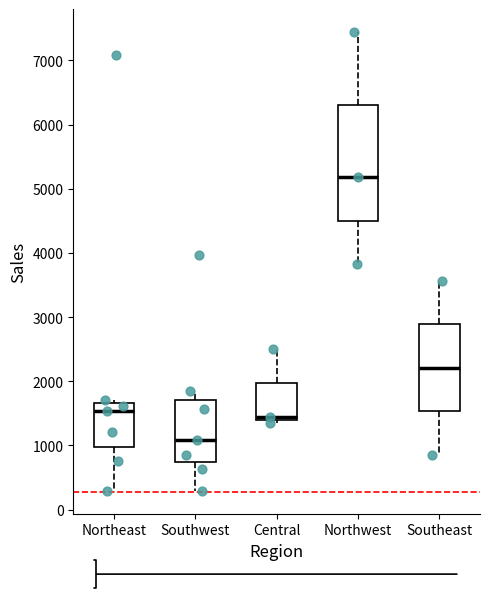

Where does the lower whisker of the box for Southwest end on the y-axis? The values are not printed on the chart, so give them approximately, as read against the axis.

300